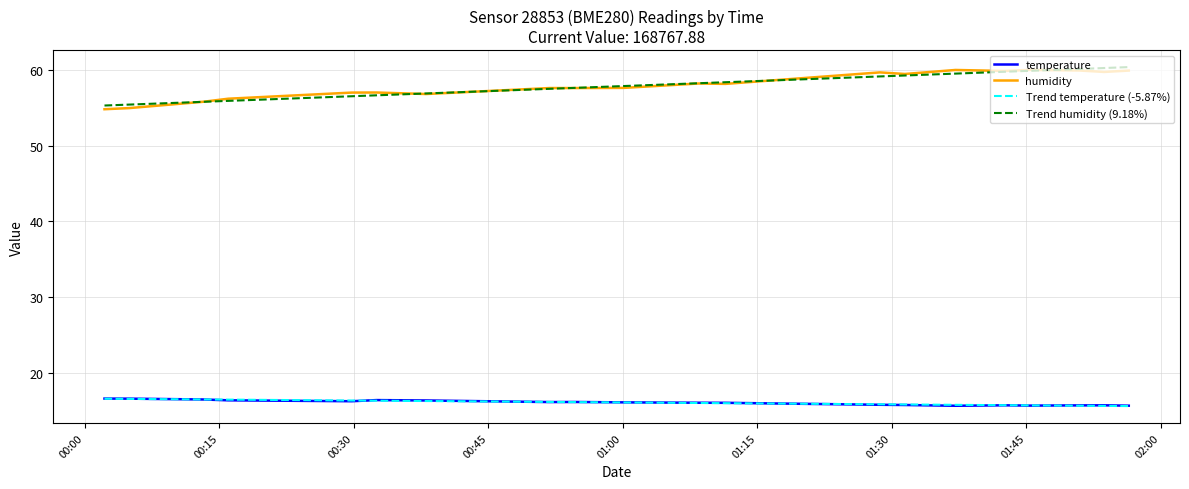

True or false: humidity and Trend temperature (-5.87%) cross at least once.

False